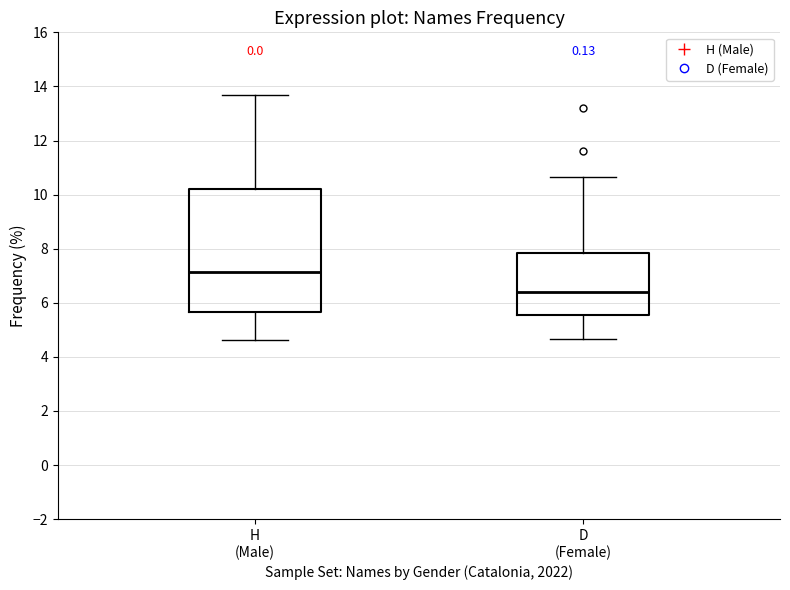

Which box's median line is the lowest?

D (Female)